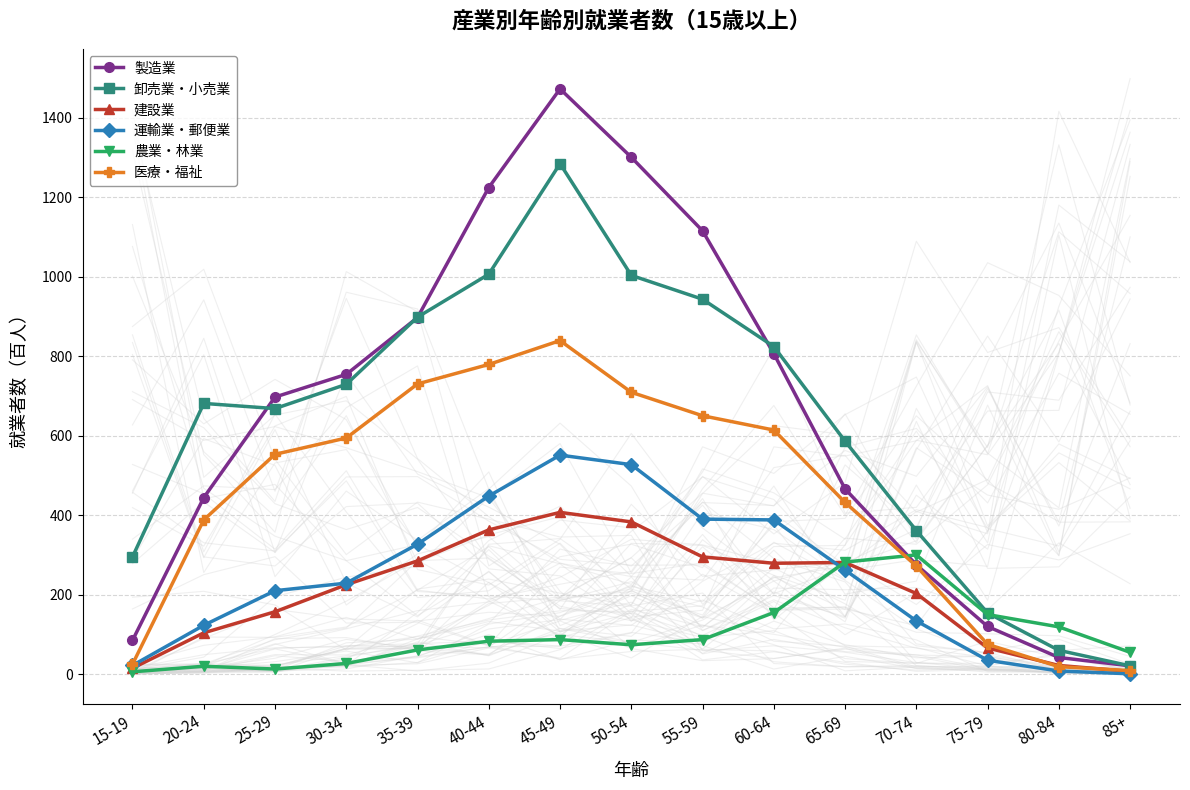

What is the total value across all series at 25-29?

2298